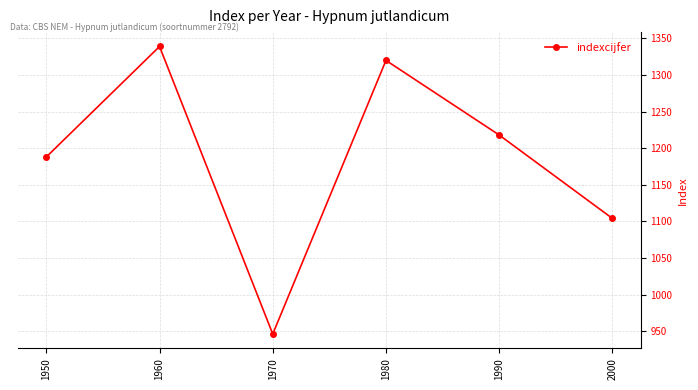

What is the difference between the maximum and second lowest values?

235